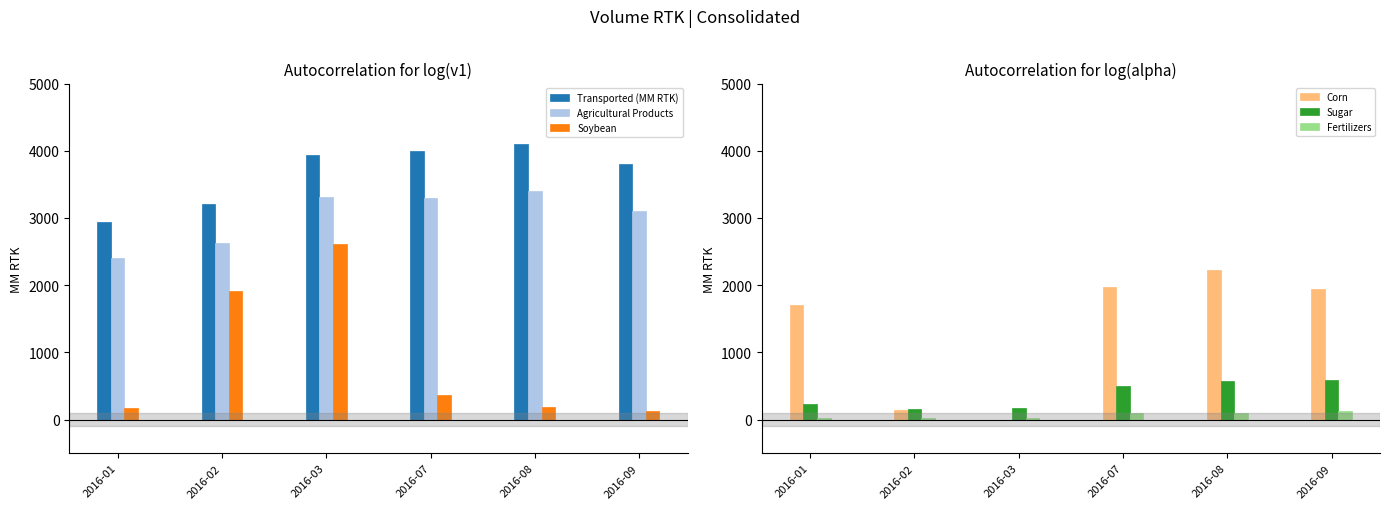

What is the total value across all series at 2016-03?

10057.3